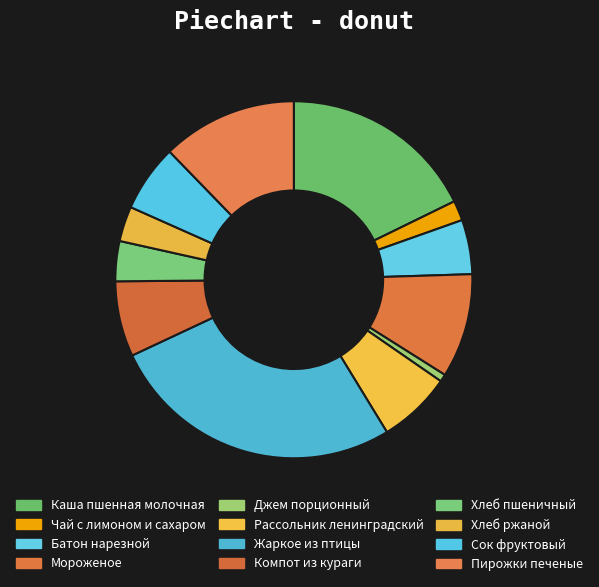

To the nearest percent, what portion does Пирожки печеные represent?

12%